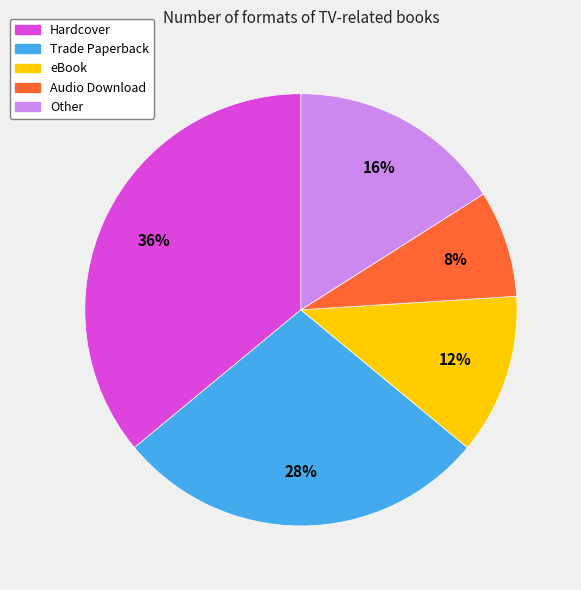

Is there any slice that represents more than half of the pie?

No